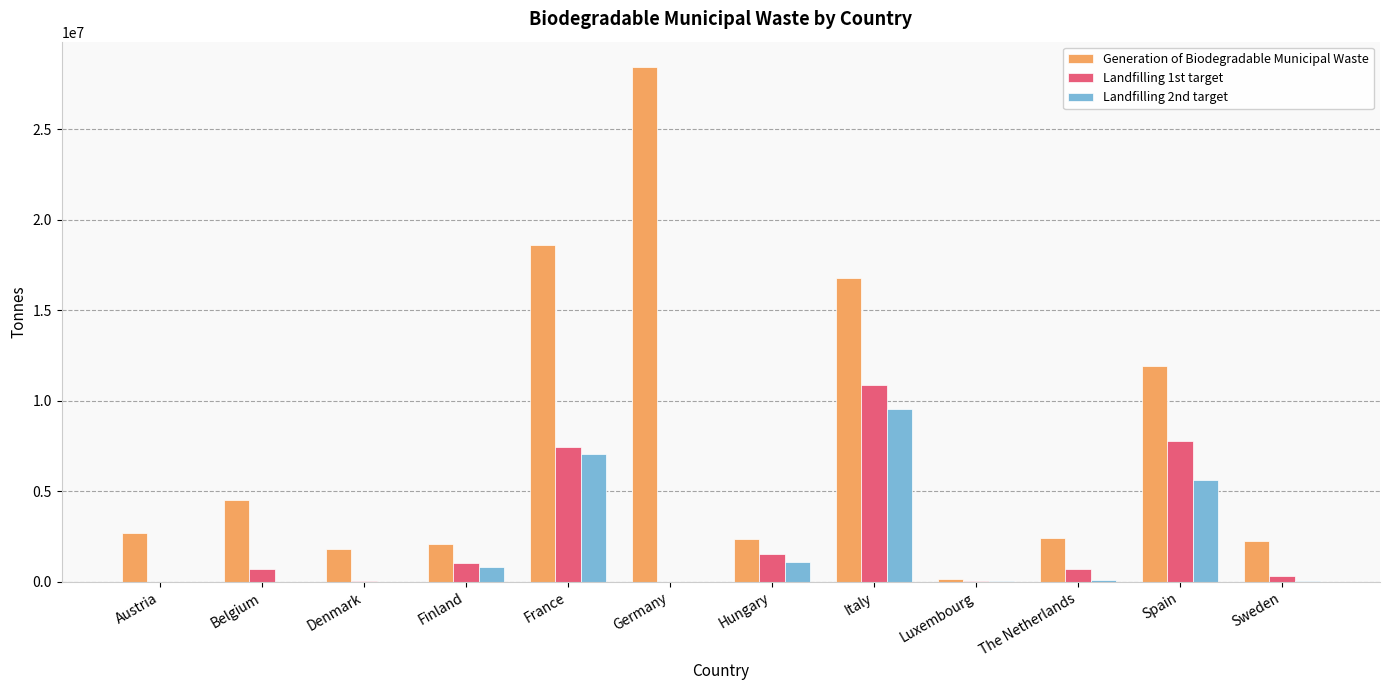

The value of Generation of Biodegradable Municipal Waste at Austria is 2675300. True or false?

True